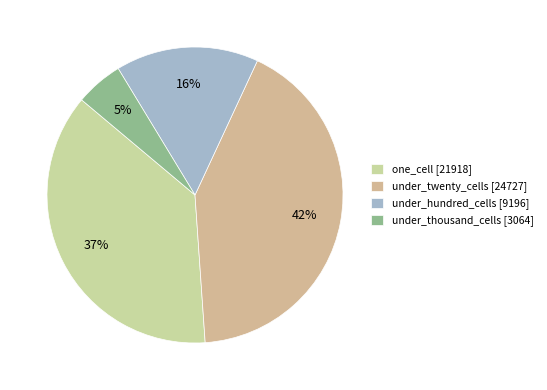

What is the ratio of the value at under_thousand_cells to the value at under_twenty_cells?

0.1